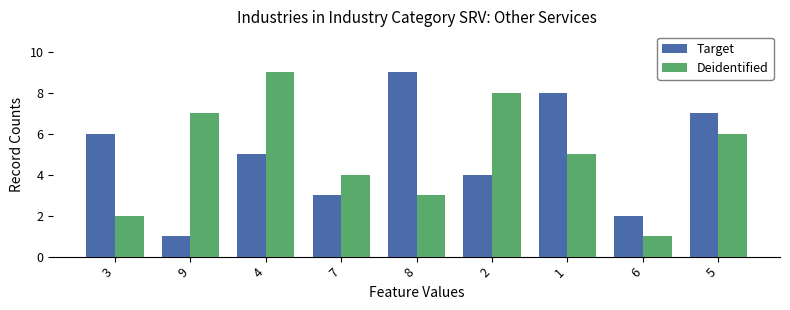

Rank the series at 7 from lowest to highest value.

Target, Deidentified